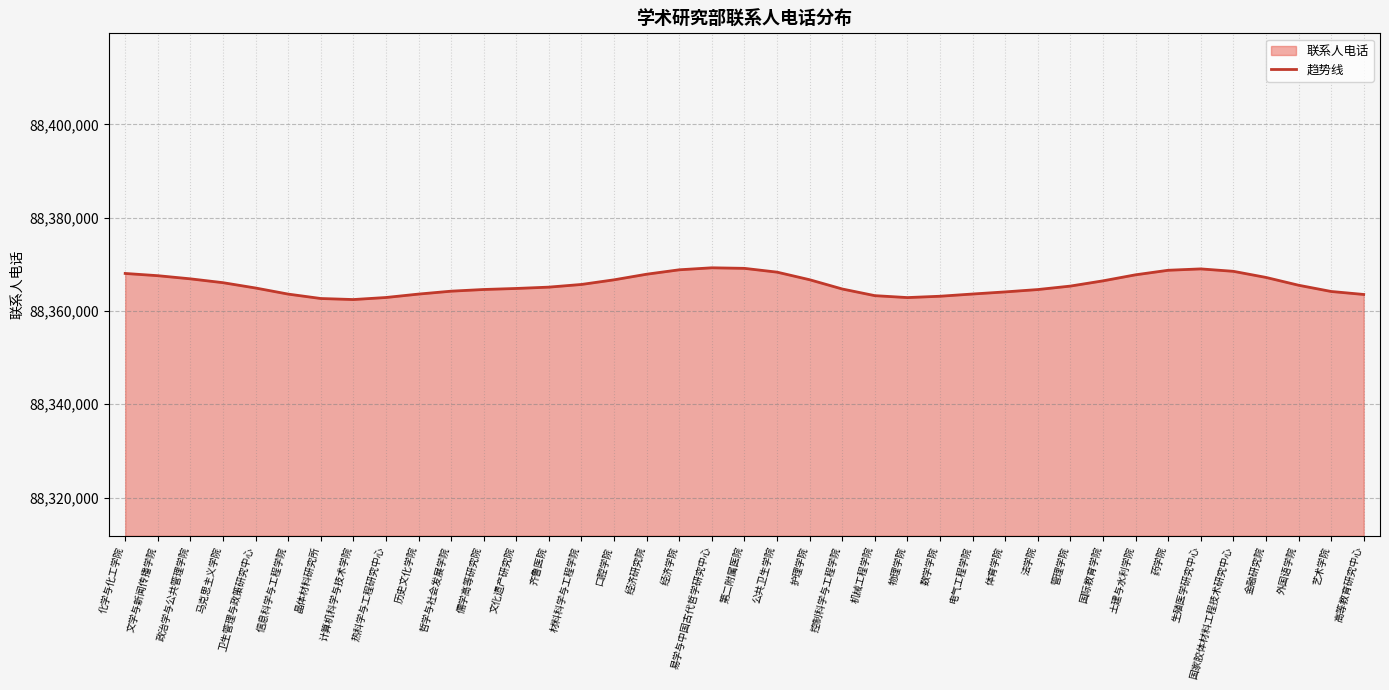

How many lines are shown in the chart?

1